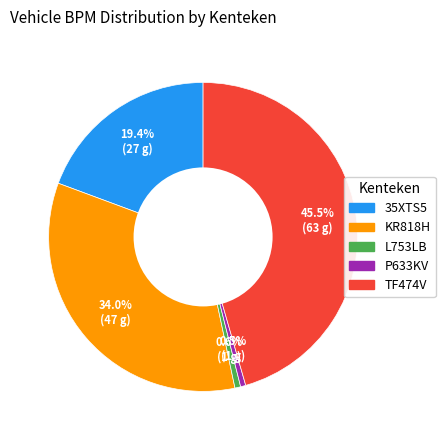

How many slices are in this pie chart?

5